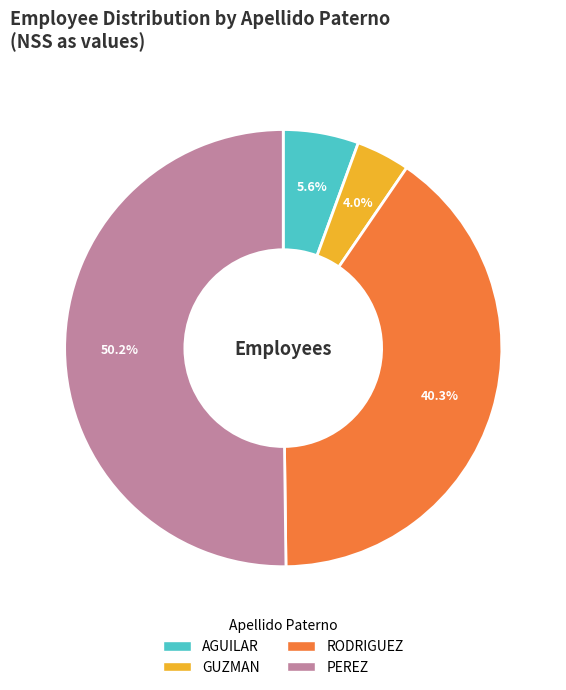

Which has a higher value, GUZMAN or PEREZ?

PEREZ